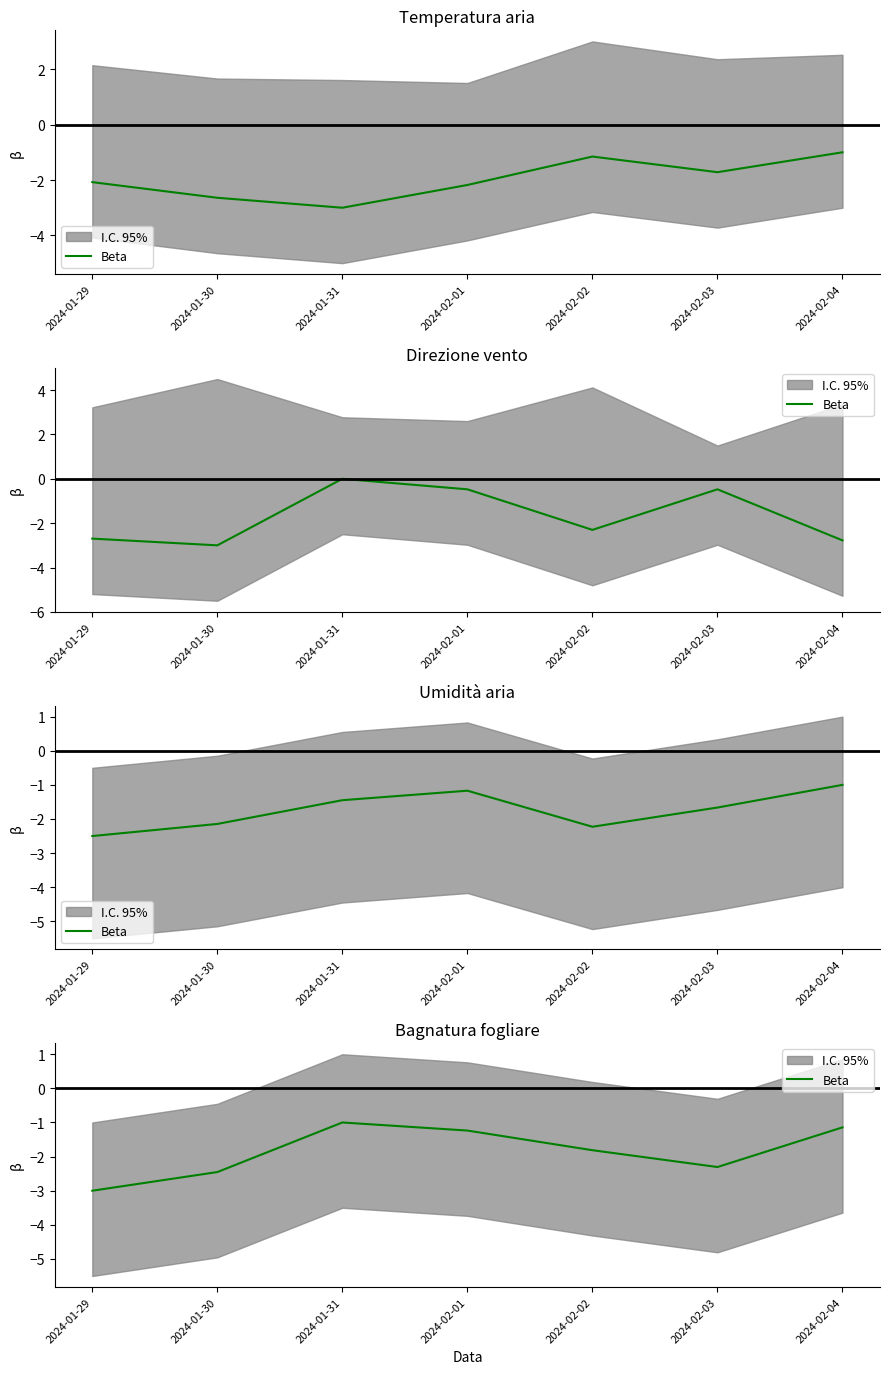

At which category does the data reach its first local peak?

2024-01-31